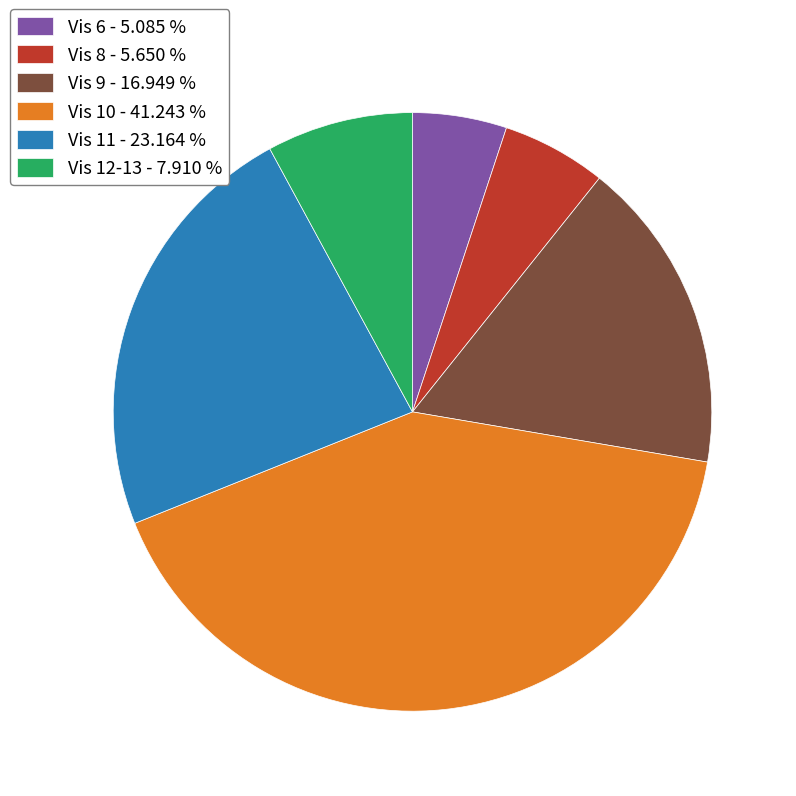

Approximately how many times larger is the value at Vis 10 - 41.243 % compared to Vis 11 - 23.164 %?

1.8